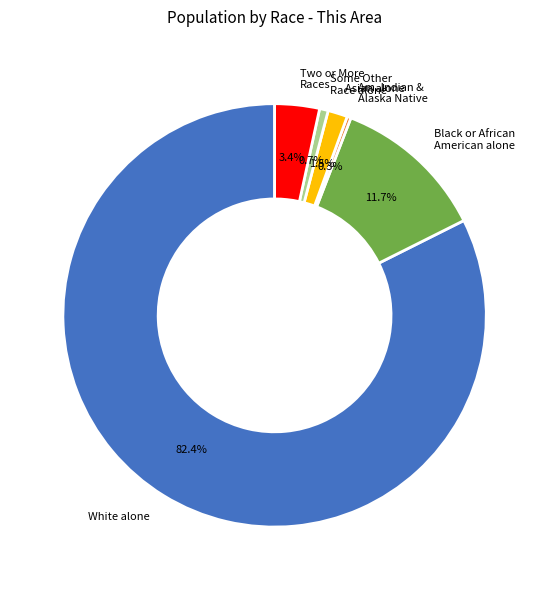

What is the largest slice in the pie chart?

White alone